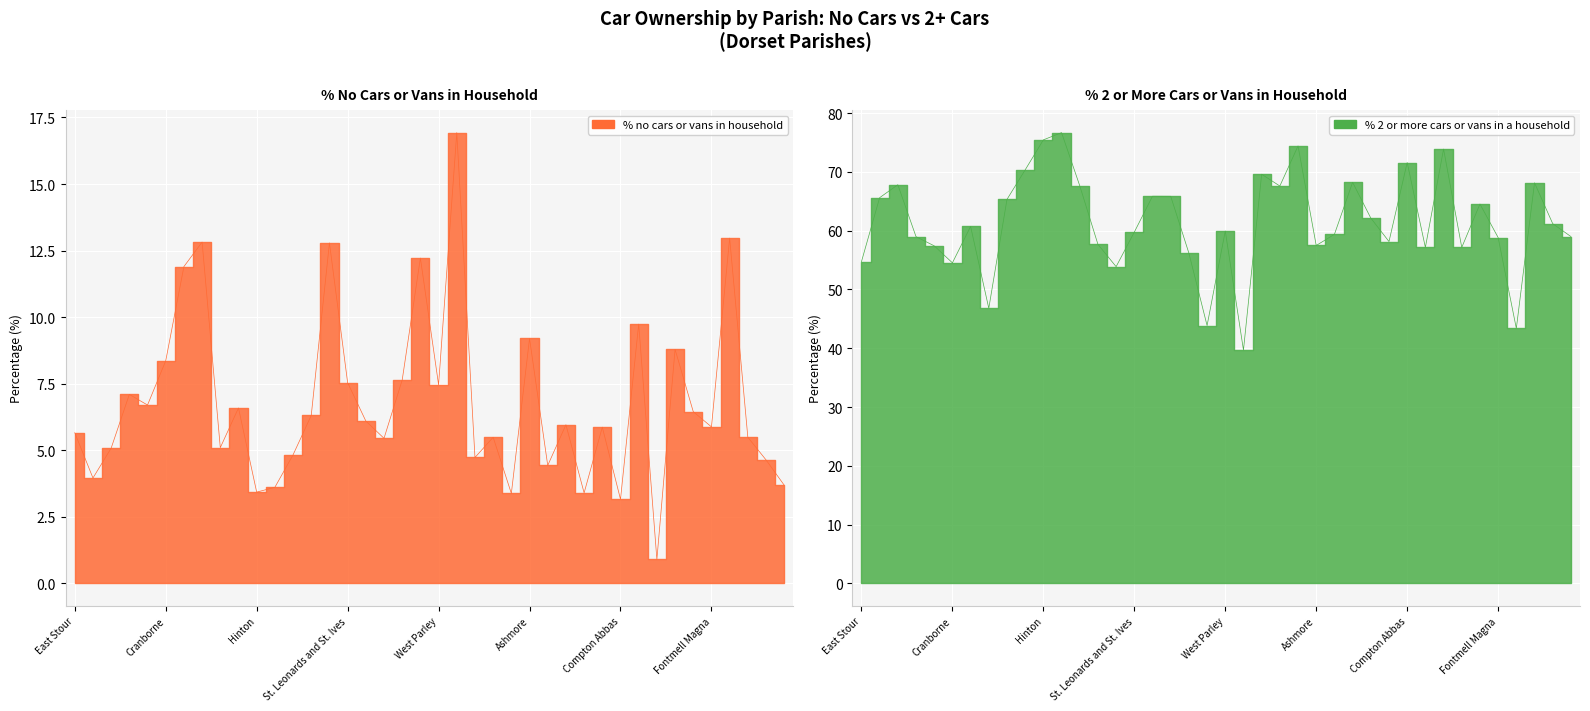

In % no cars or vans in household, how many points are higher than both neighbors (excluding endpoints)?

13